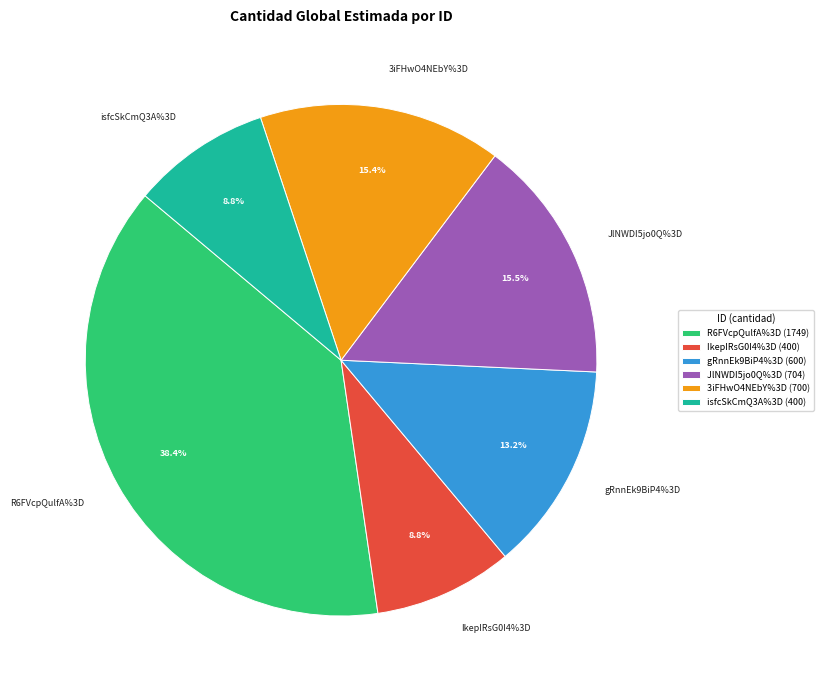

Approximately how many times larger is the value at IkepIRsG0I4%3D compared to gRnnEk9BiP4%3D?

0.7